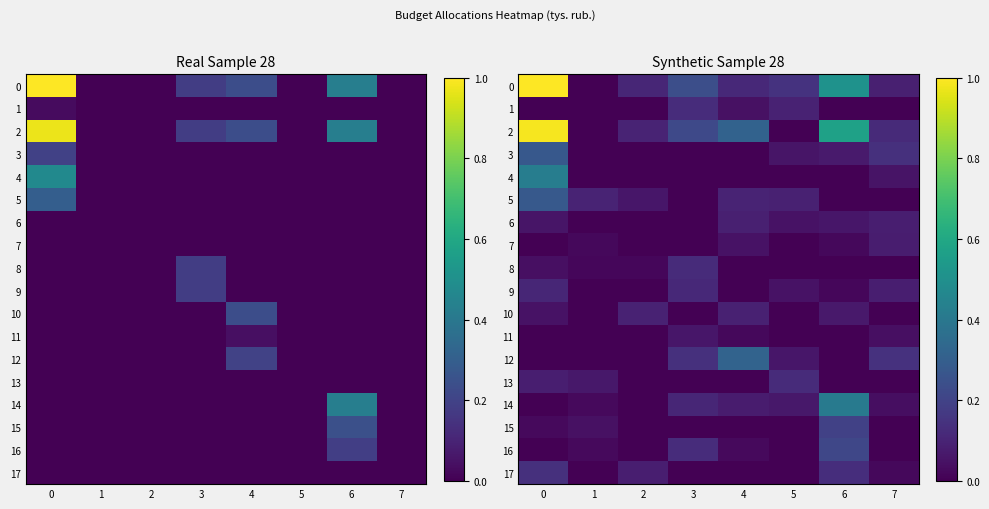

Is it true that 15 equals 0.0 at 0?

True